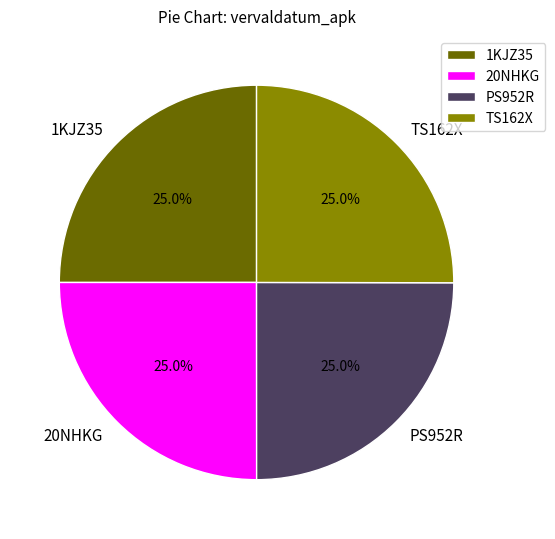

Combined, what portion of the pie is 20NHKG and PS952R?

50.0%